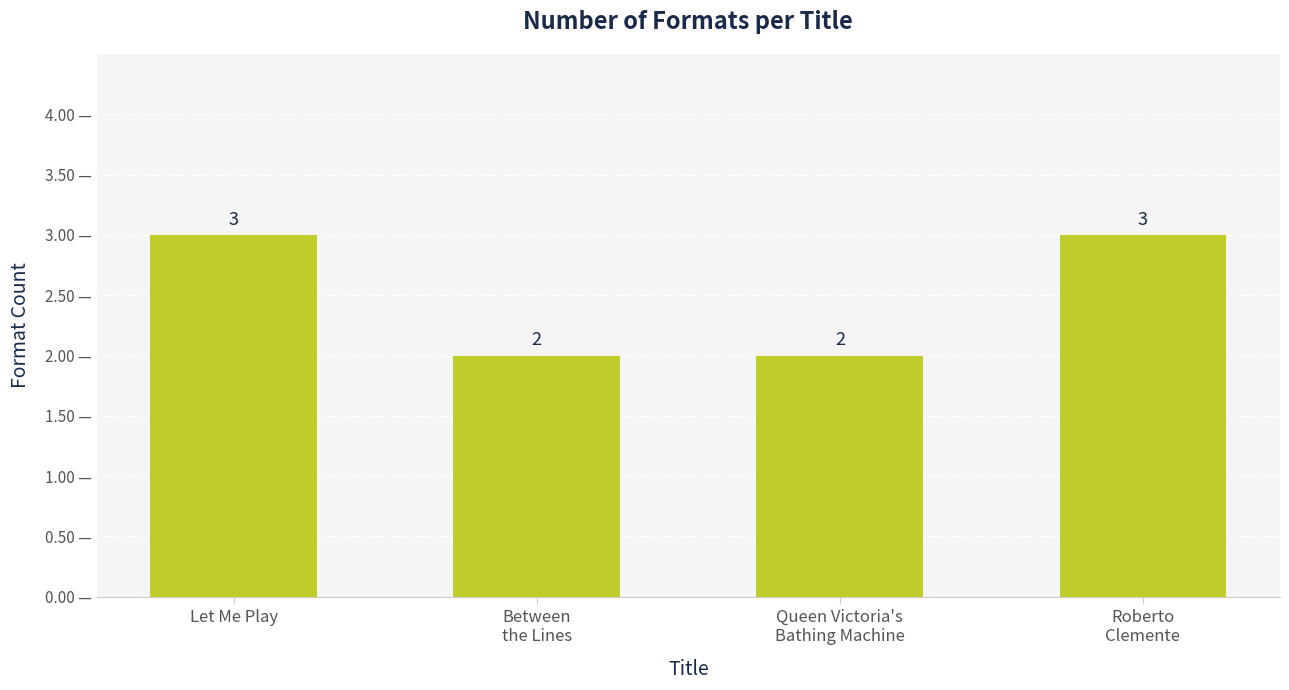

What is the sum of all values?

10